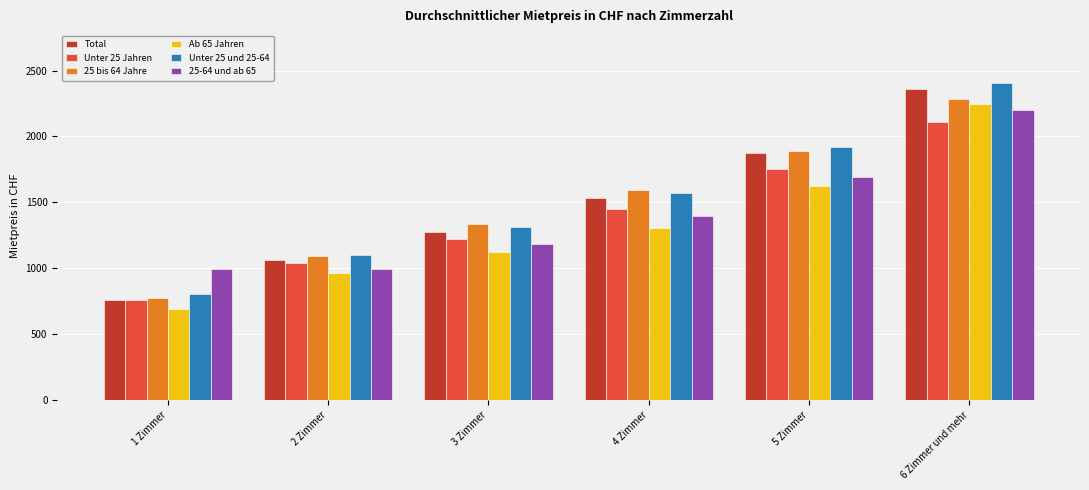

How many data points in Ab 65 Jahren are less than 1304?

3